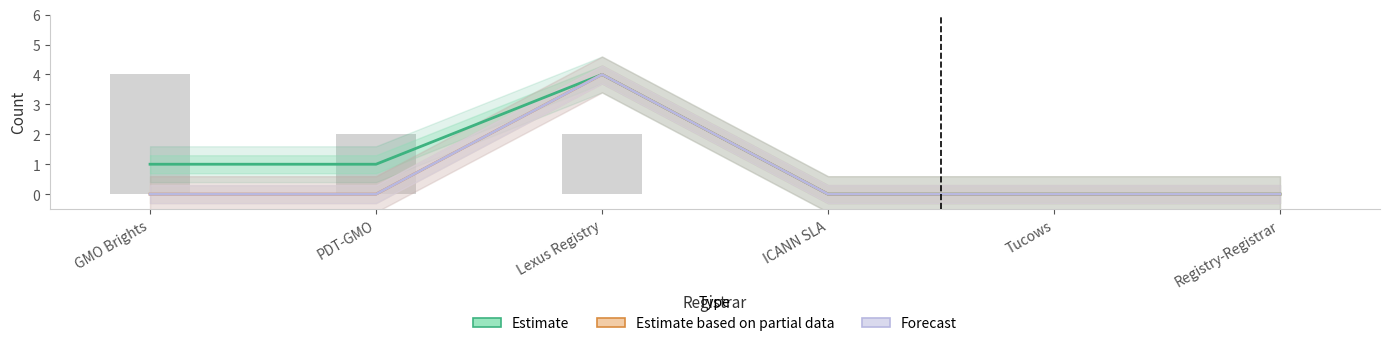

List the series in order of their peak value, lowest first.

Estimate, Estimate based on partial data, Forecast